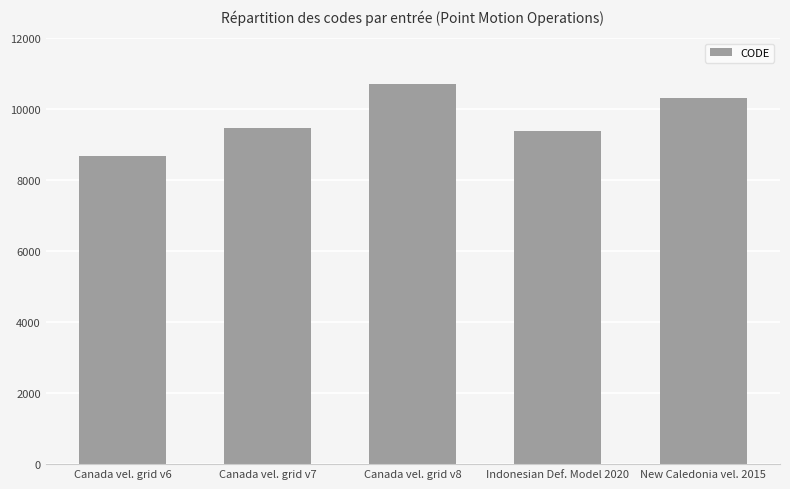

What is the ratio of the value at Canada vel. grid v8 to the value at Canada vel. grid v6?

1.2